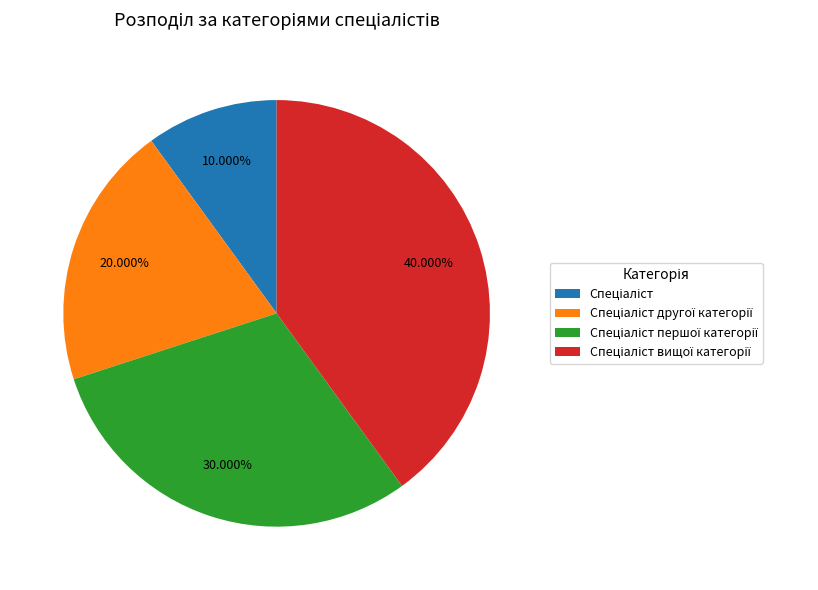

Is there any slice that represents more than half of the pie?

No